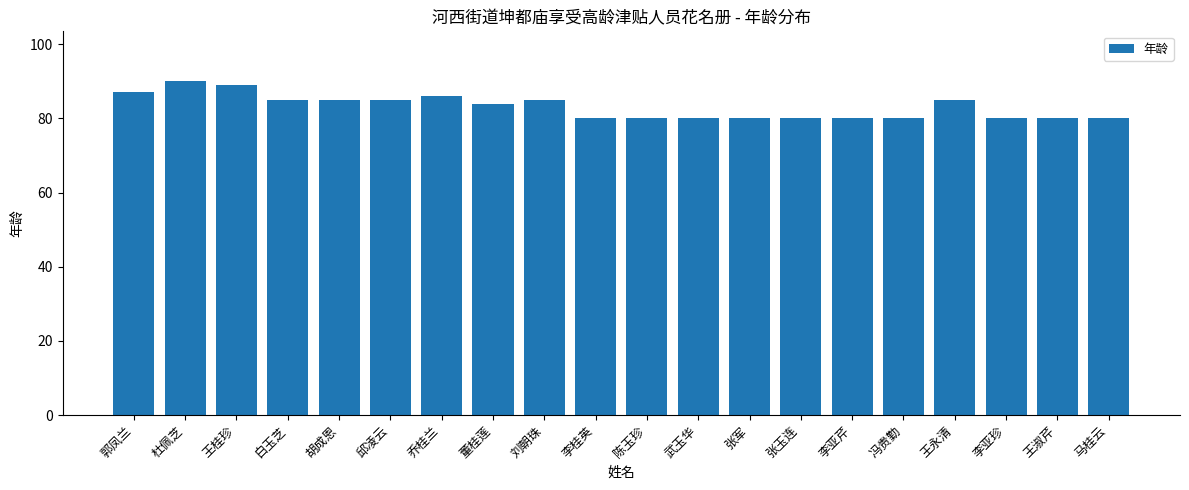

Reading left to right, what are all the values shown in this chart?

郭凤兰=87	杜佩芝=90	王桂珍=89	白玉芝=85	胡成恩=85	邱凌云=85	乔桂兰=86	董桂莲=84	刘朝珠=85	李桂英=80	陈玉珍=80	武玉华=80	张军=80	张玉连=80	李亚芹=80	冯贵勤=80	王永清=85	李亚珍=80	王淑芹=80	马桂云=80